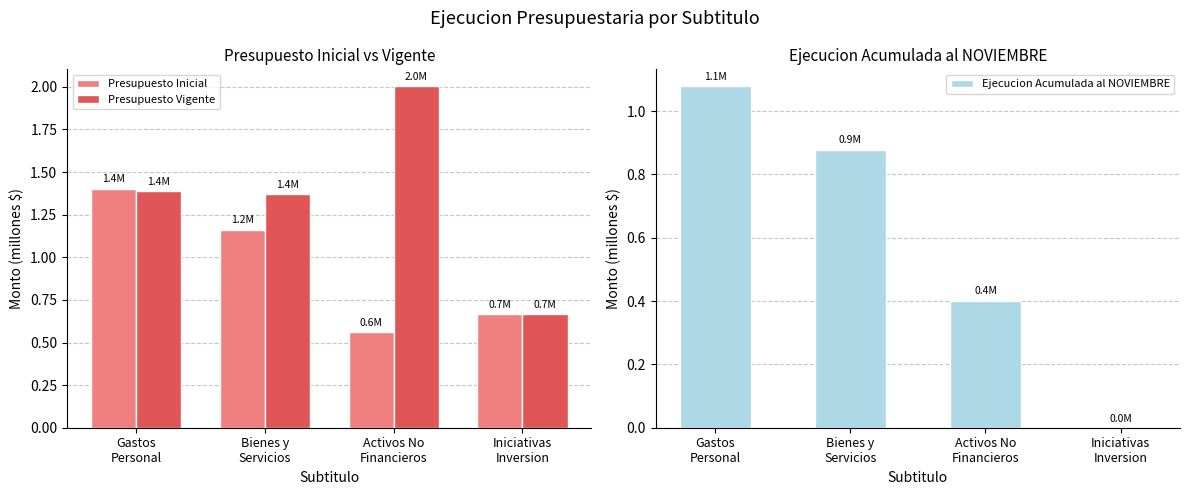

What is the total value across all series at Bienes y
Servicios?

3.4